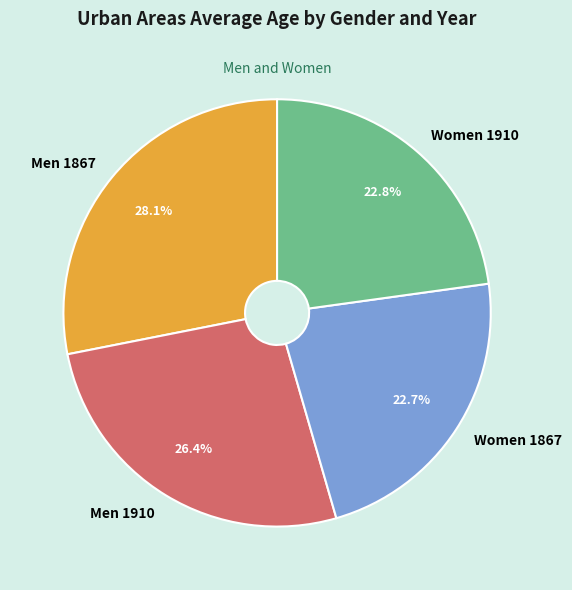

The Men 1910 slice represents 34% of the pie. True or false?

False